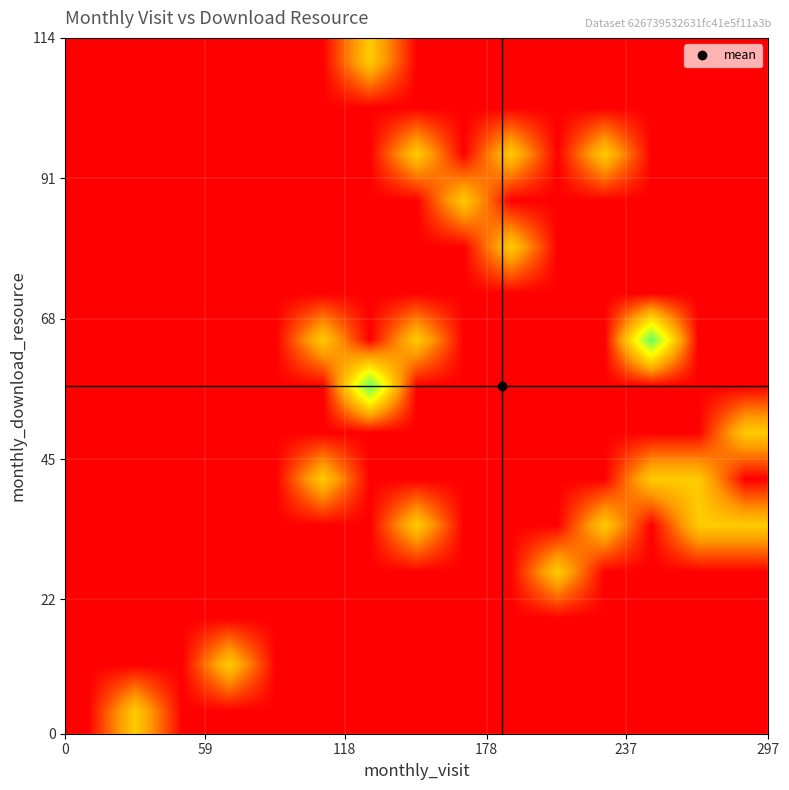

Count the number of data series in this chart.

15